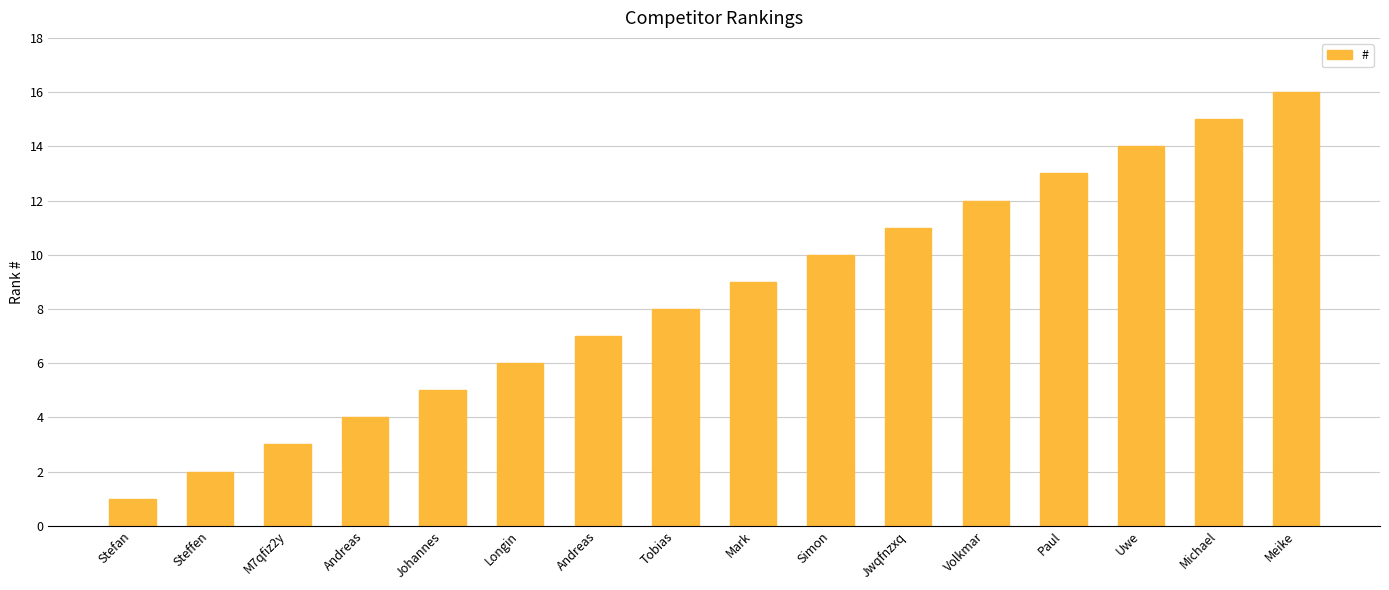

How many data points are less than 9?

8